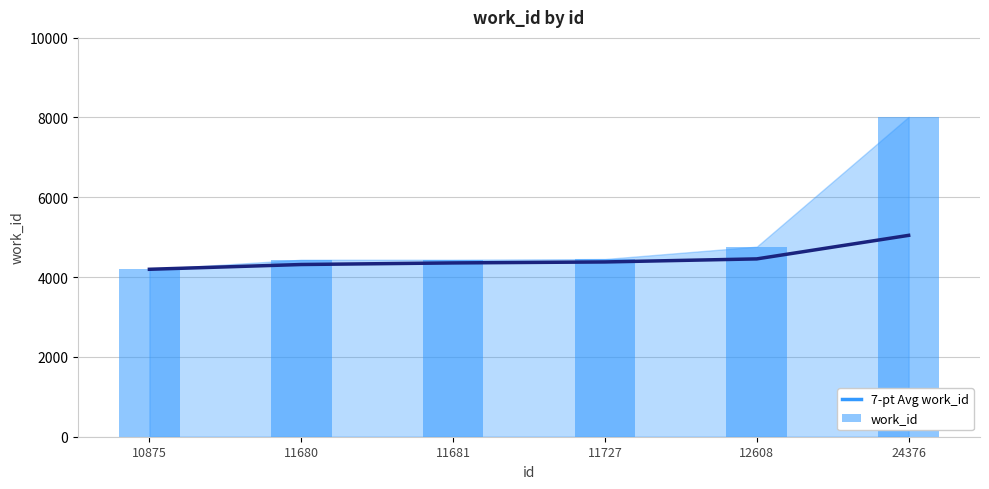

The value of 7-pt Avg work_id at 10875 is 4195.0. True or false?

True